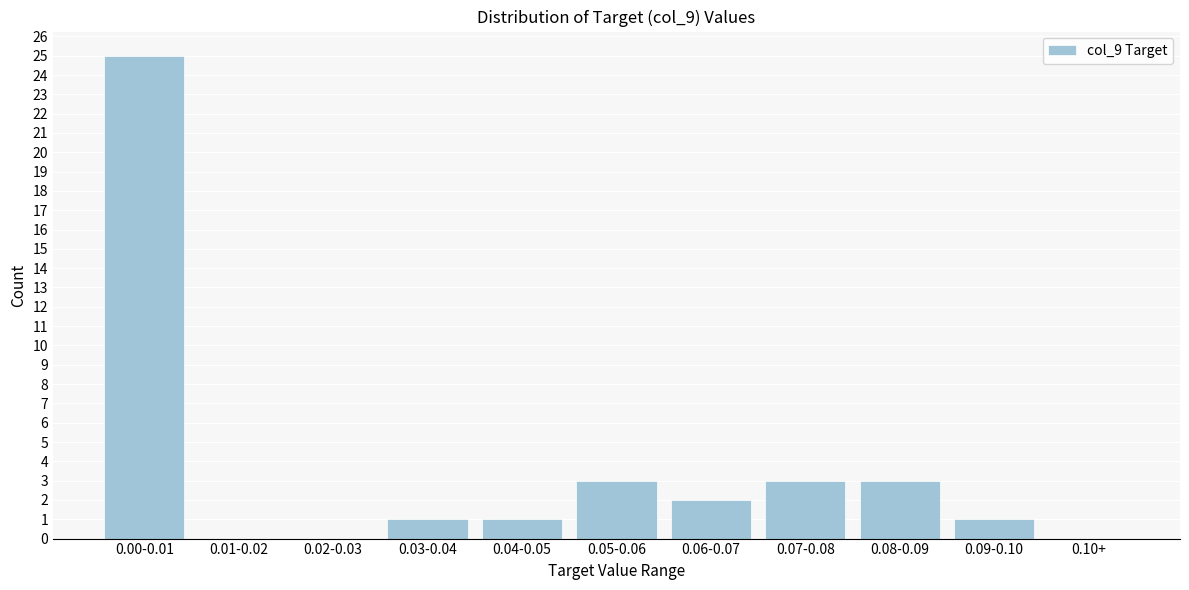

Reading left to right, what are all the values shown in this chart?

0.00-0.01=25	0.01-0.02=0	0.02-0.03=0	0.03-0.04=1	0.04-0.05=1	0.05-0.06=3	0.06-0.07=2	0.07-0.08=3	0.08-0.09=3	0.09-0.10=1	0.10+=0